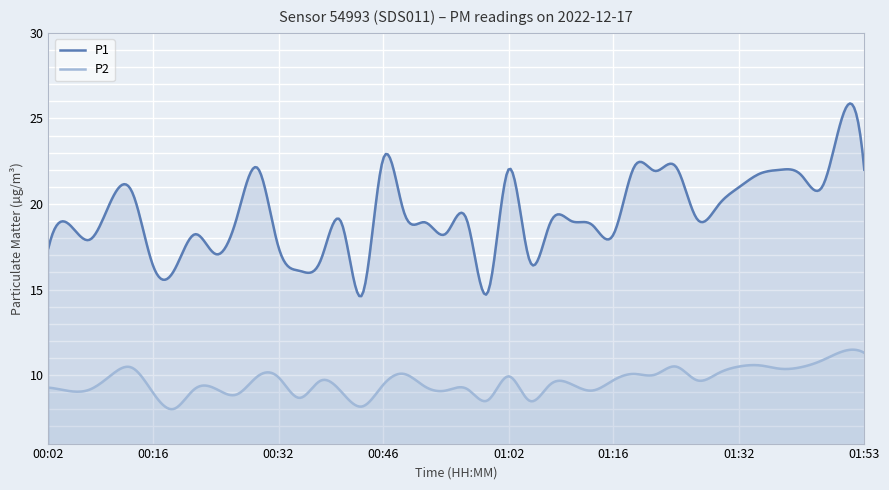

The value of P2 at 00:43 is 2.9. True or false?

False